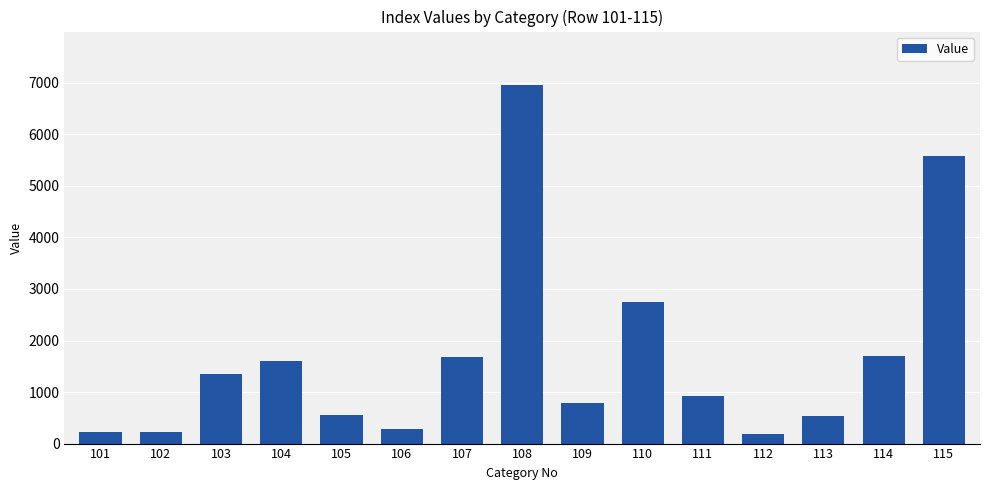

Count the number of categories in the chart.

15